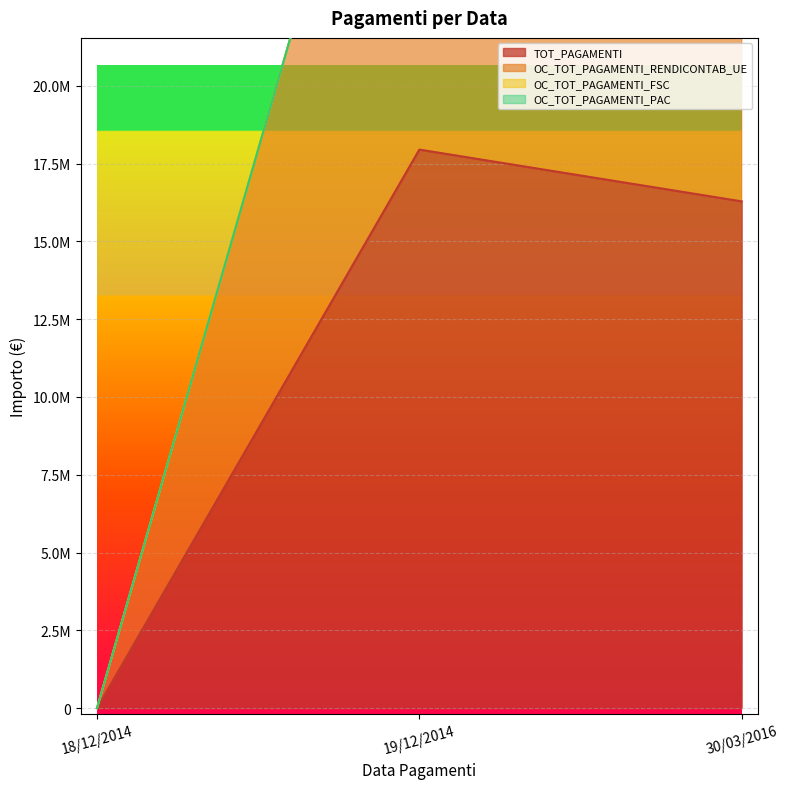

At which category is the sum across all series the highest?

19/12/2014